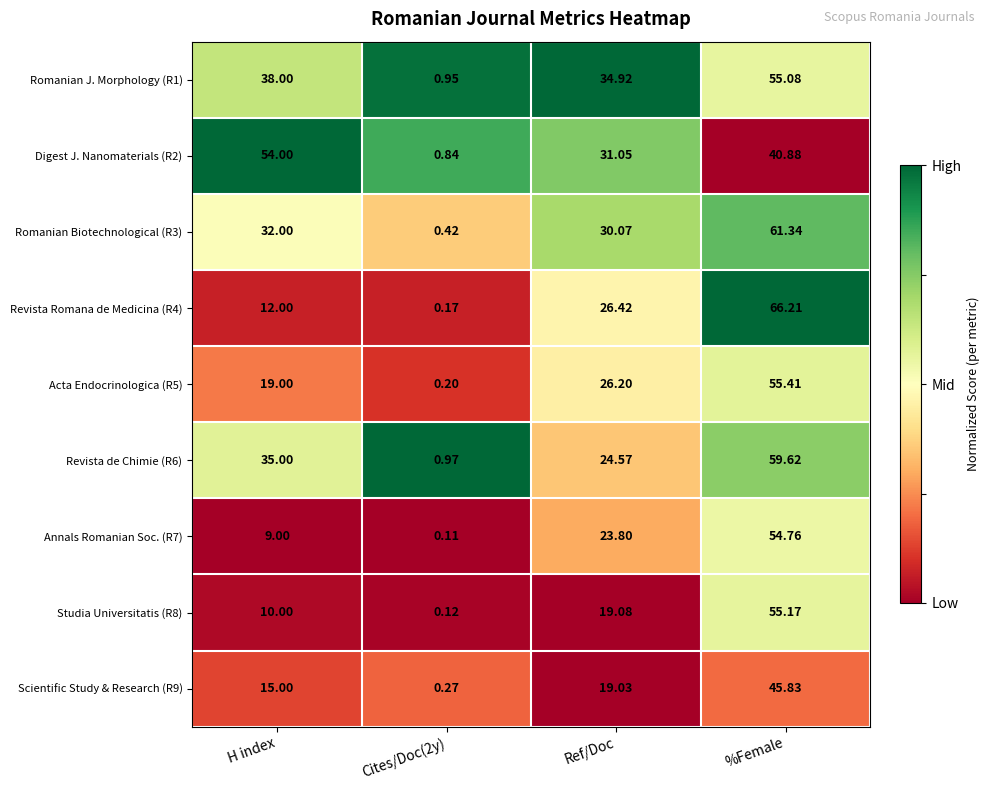

At which label does Acta Endocrinologica (R5) reach its peak?

%Female